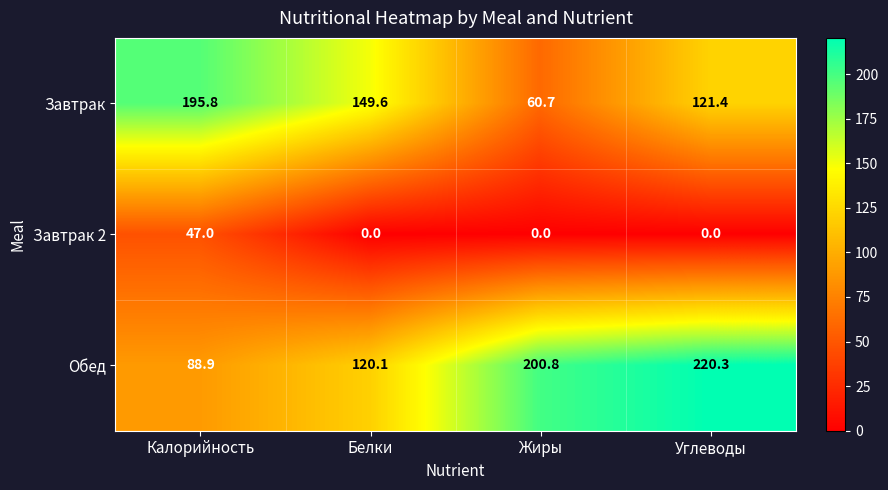

The value of Завтрак at Жиры is 86.1. True or false?

False